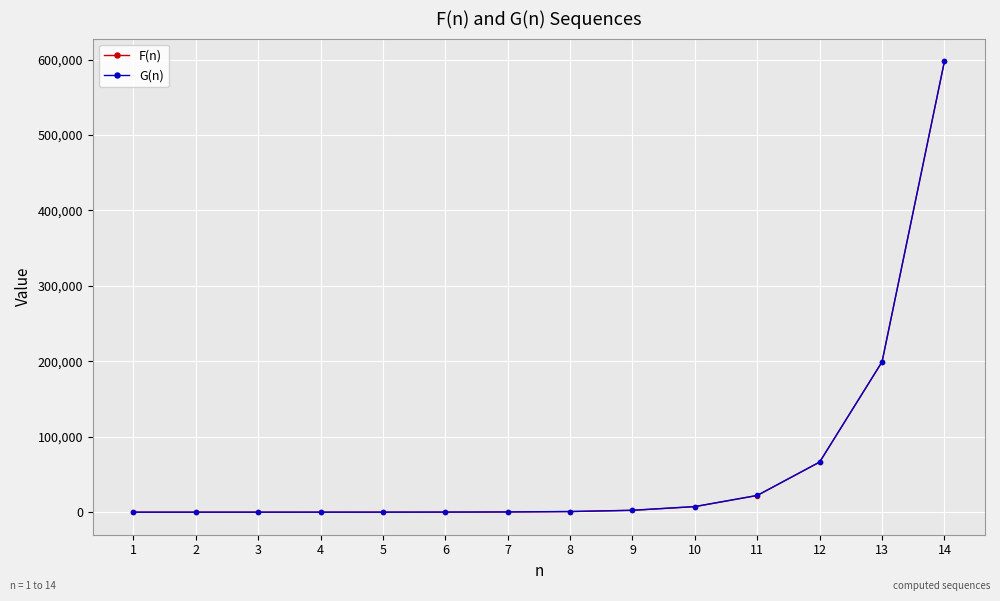

Which series has the widest spread of values?

G(n)